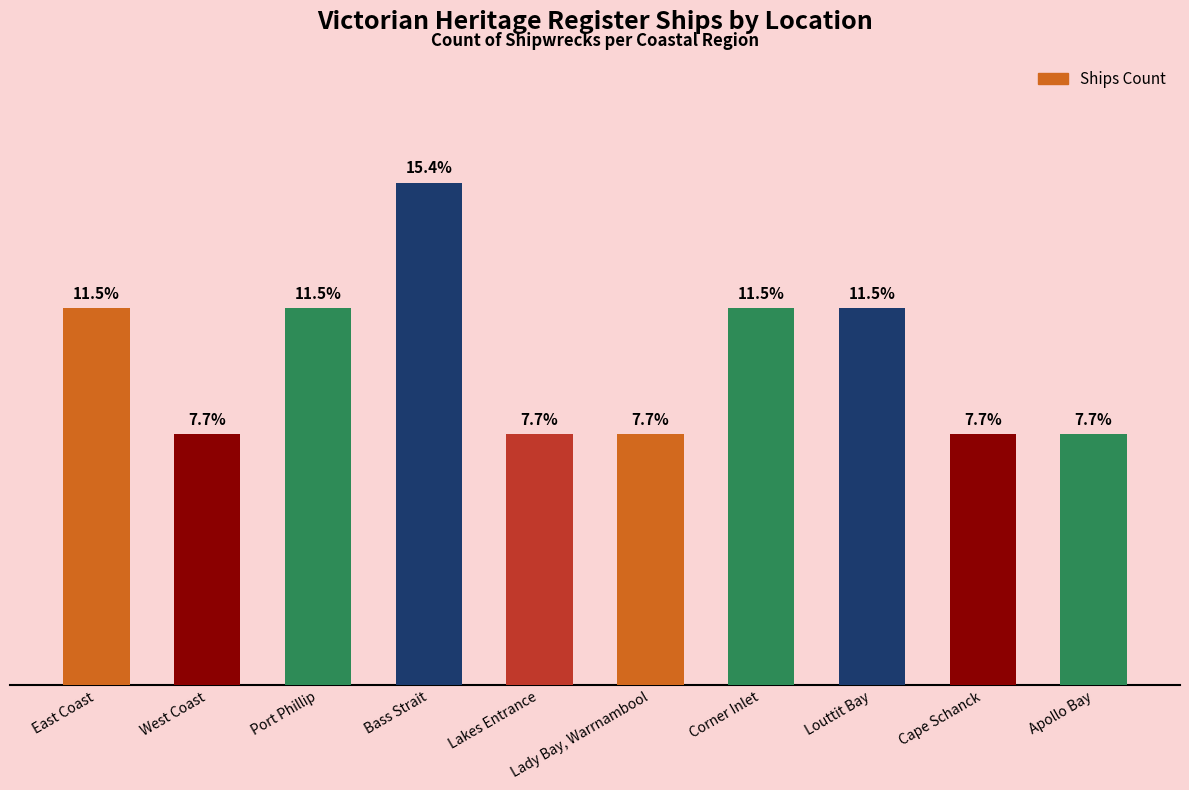

Which category has the lowest value across all series?

West Coast